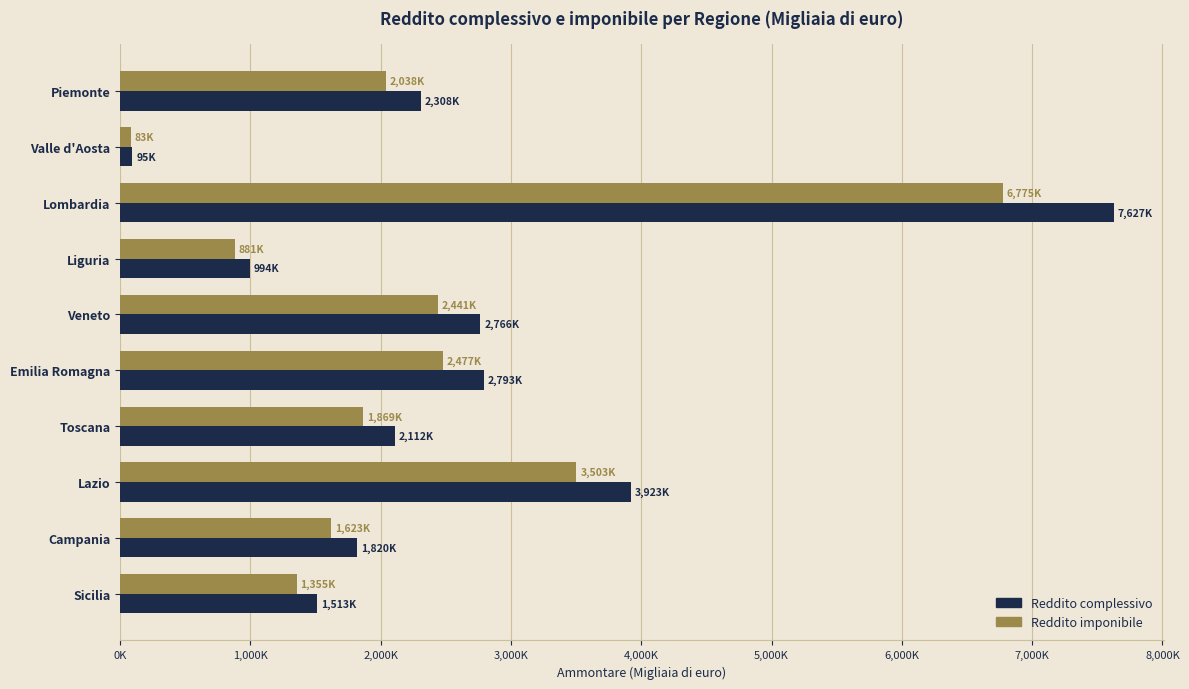

What is the difference between the maximum and minimum values in the Reddito imponibile series?

6691625